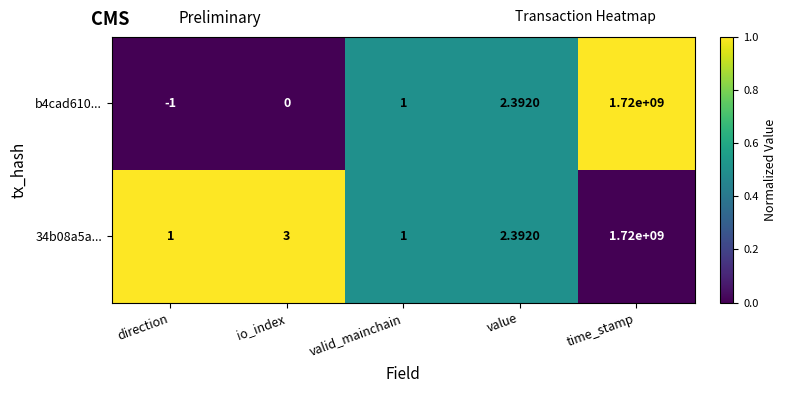

At which category is the sum across all series the highest?

time_stamp